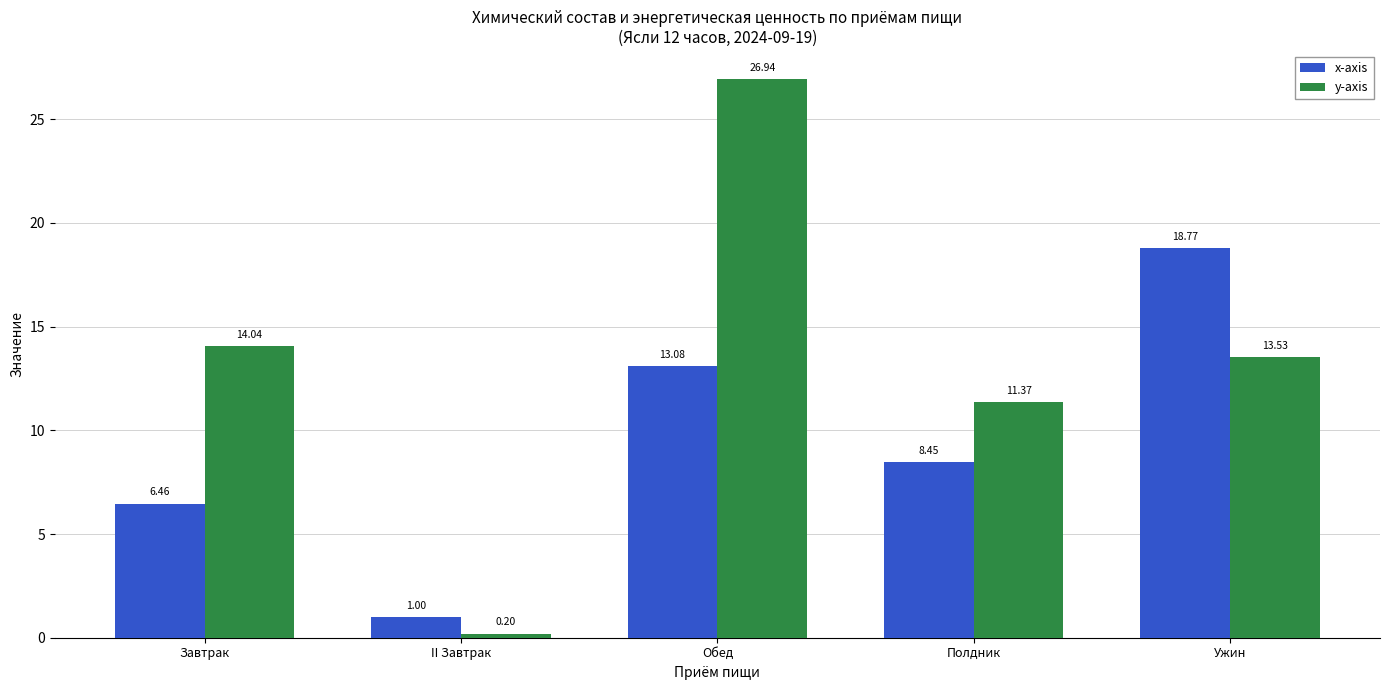

Where does the x-axis series first go above 8?

Обед